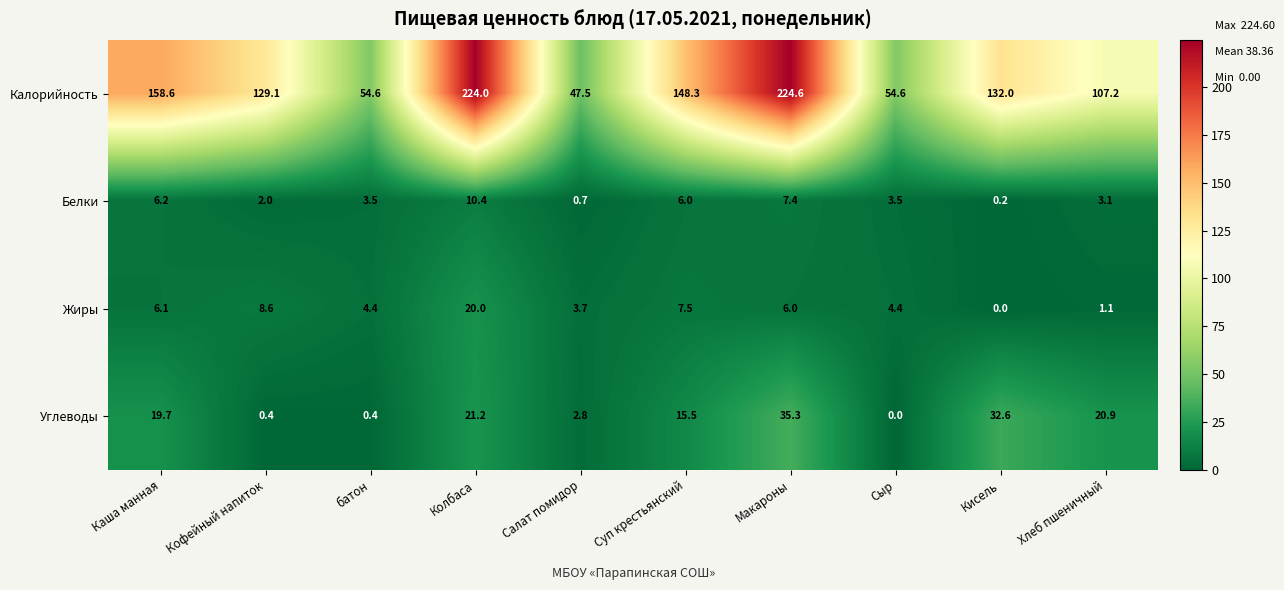

What is the sum of the Белки values at Суп крестьянский and Салат помидор?

6.7